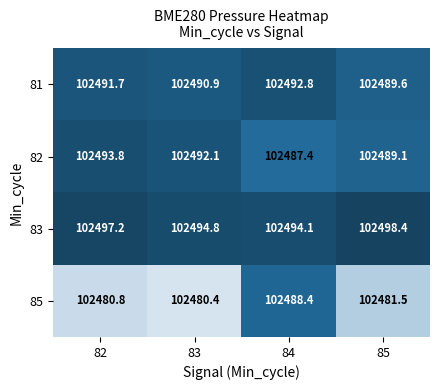

At which label does 85 reach its peak?

84